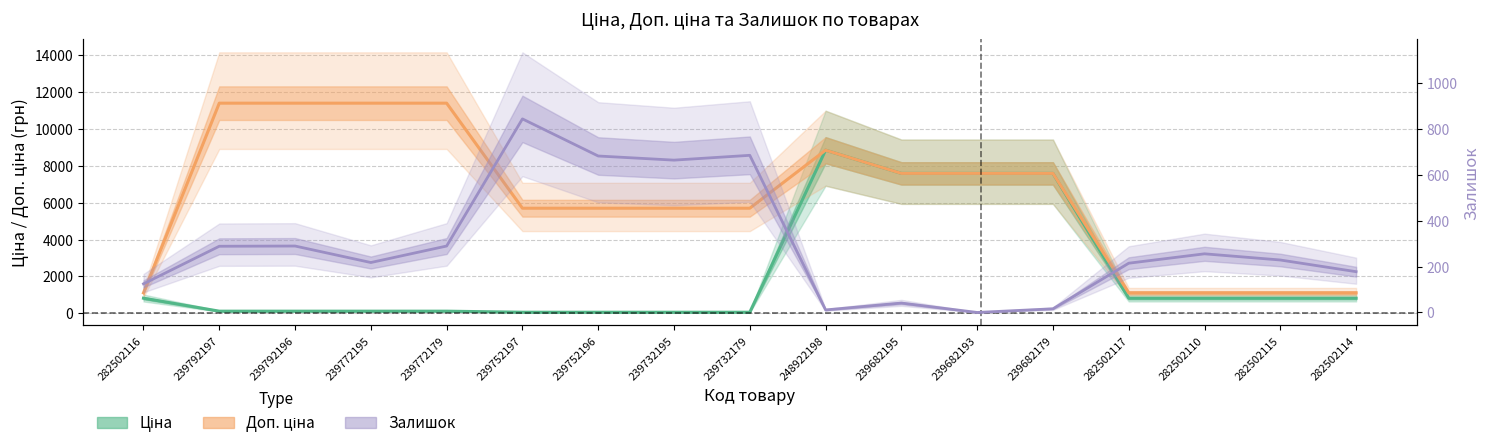

Reading right to left, list all the values displayed in this chart.

Ціна: 282502114=818.5	282502115=818.5	282502110=818.5	282502117=818.5	239682179=7596.5	239682193=7596.5	239682195=7596.5	248922198=8856.7	239732179=57.0	239732195=57.0	239752196=57.0	239752197=57.0	239772179=114.1	239772195=114.1	239792196=114.1	239792197=114.1	282502116=818.5
Доп. ціна: 282502114=1109.2	282502115=1109.2	282502110=1109.2	282502117=1109.2	239682179=7596.5	239682193=7596.5	239682195=7596.5	248922198=8856.7	239732179=5705.0	239732195=5705.0	239752196=5705.0	239752197=5705.0	239772179=11410.0	239772195=11410.0	239792196=11410.0	239792197=11410.0	282502116=1109.2
Залишок: 282502114=178.0	282502115=229.0	282502110=256.0	282502117=215.0	239682179=16.0	239682193=0.0	239682195=41.0	248922198=11.0	239732179=686.0	239732195=665.0	239752196=683.0	239752197=845.0	239772179=290.0	239772195=218.0	239792196=290.0	239792197=289.0	282502116=125.0